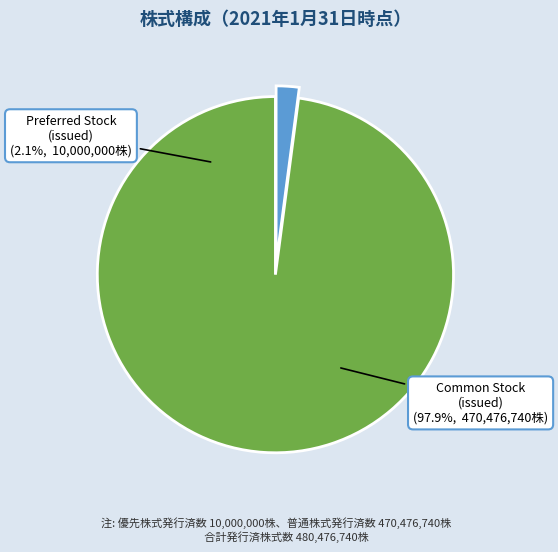

Rank the categories by value from lowest to highest.

Preferred stock,
shares issued, Common stock,
shares issued